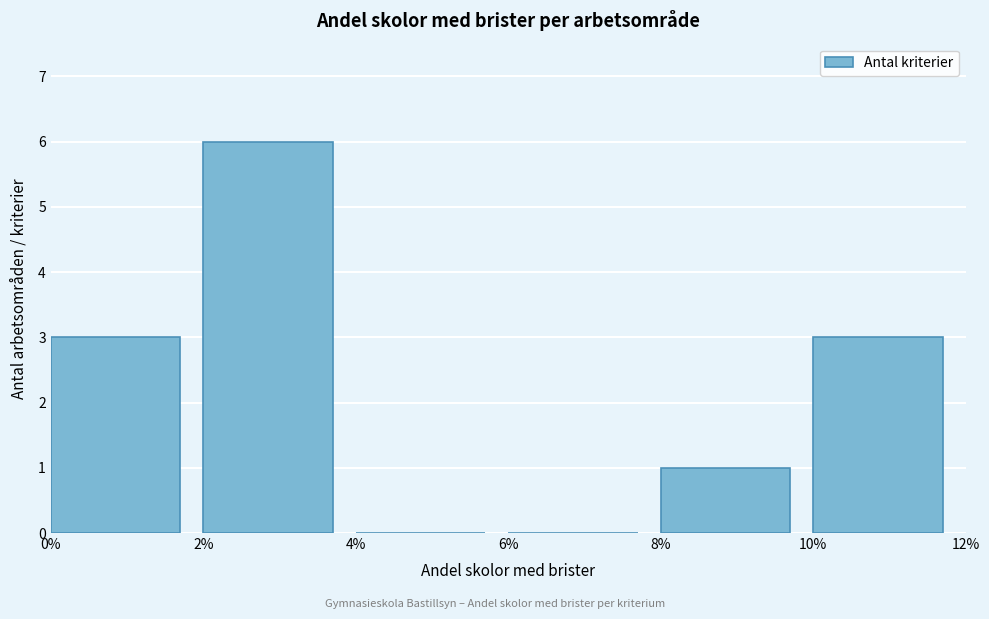

Reading right to left, extract all data points from this chart.

10%=3	8%=1	6%=0	4%=0	2%=6	0%=3